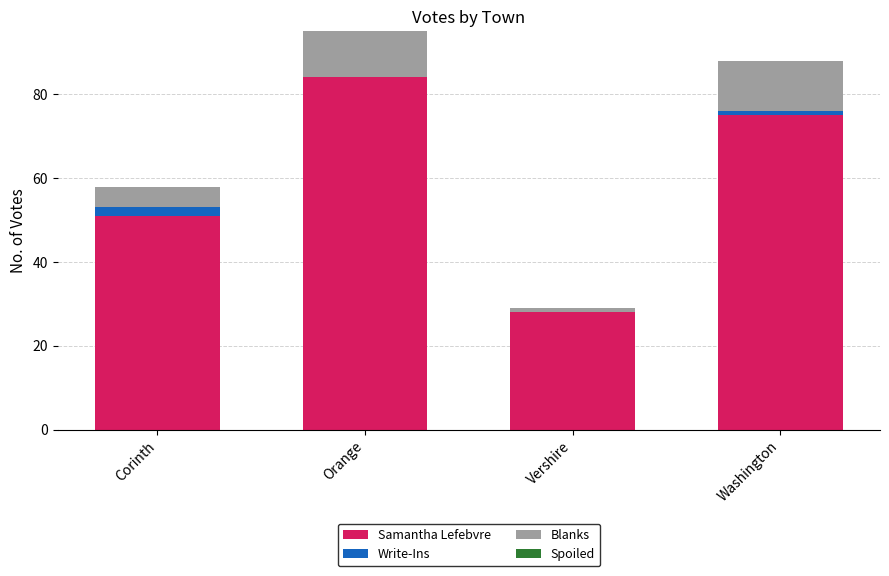

What is the approximate value of Samantha Lefebvre at Orange, to the nearest 10?

80